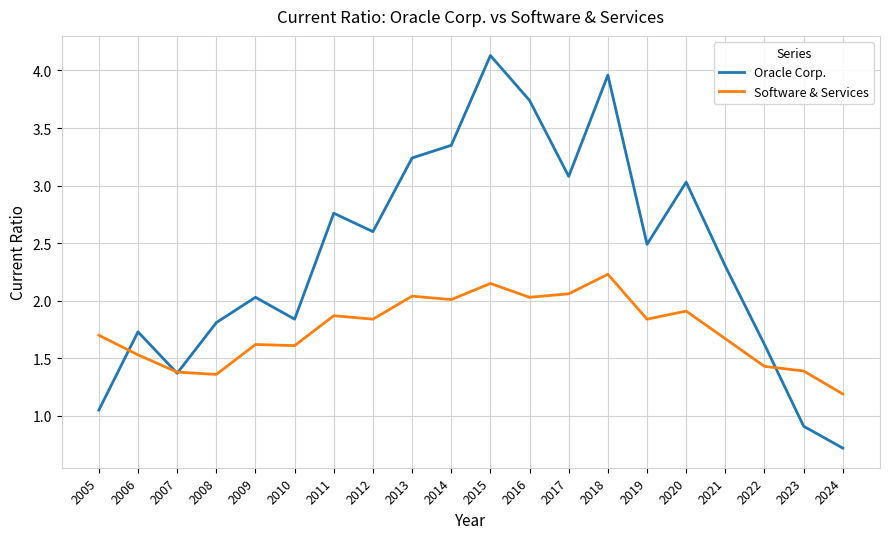

True or false: Software & Services has a value of 1.4 at 2007.

True